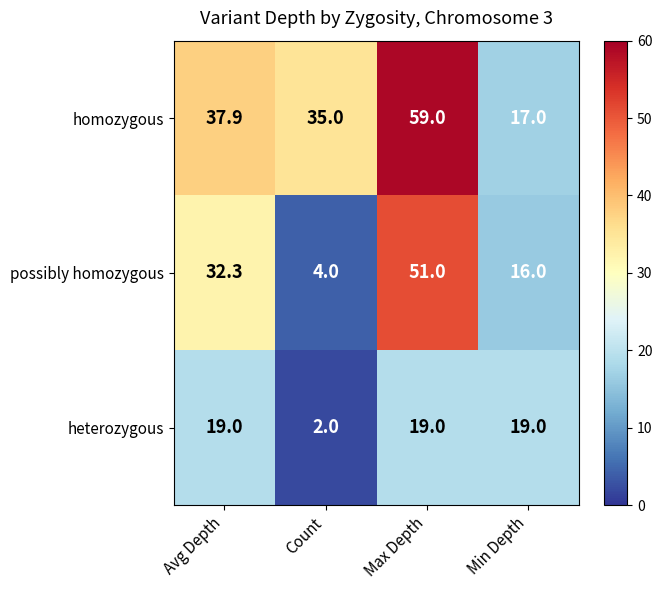

At which category is the sum across all series the highest?

Max Depth